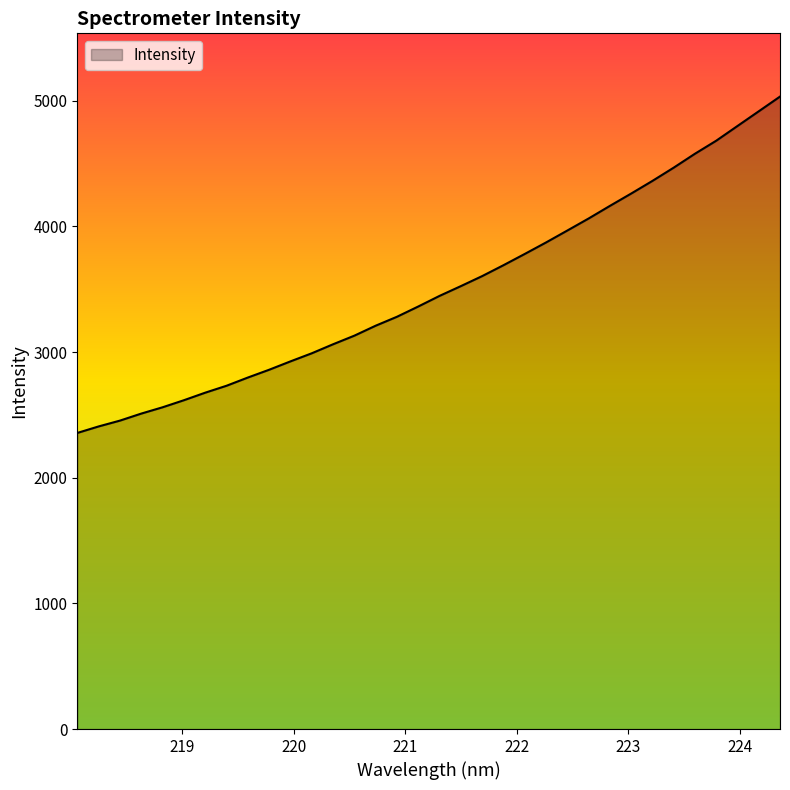

What is the difference between the maximum and minimum values?

2676.9